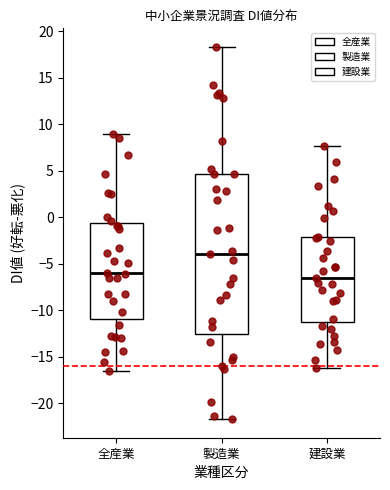

Which box's median line is the highest?

製造業